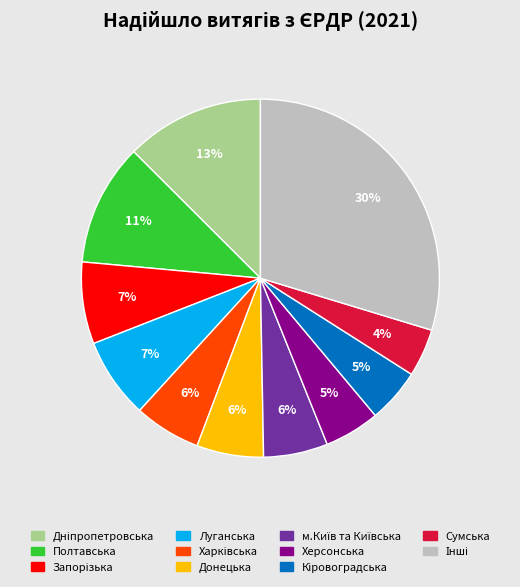

To the nearest percent, what is the average slice percentage?

9%